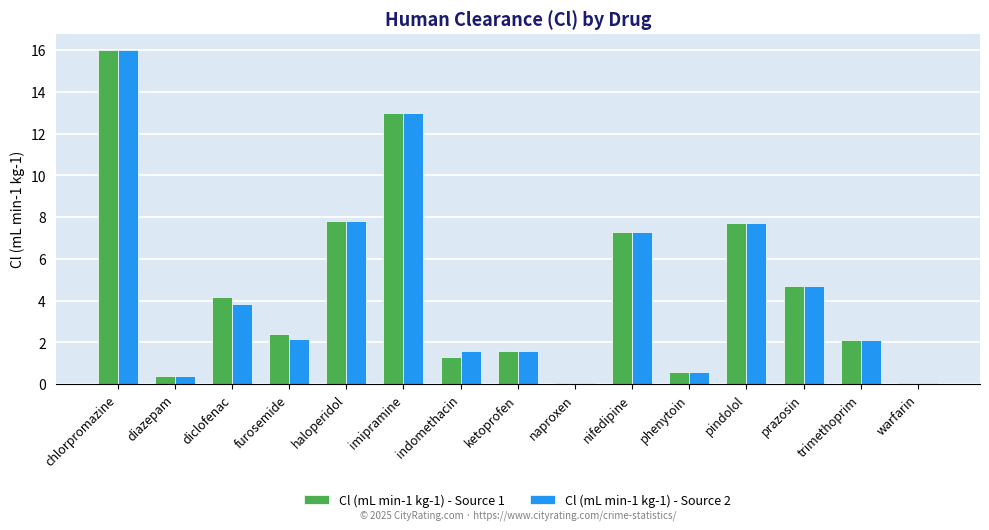

What is the maximum value for Cl (mL min-1 kg-1) - Source 1?

16.0